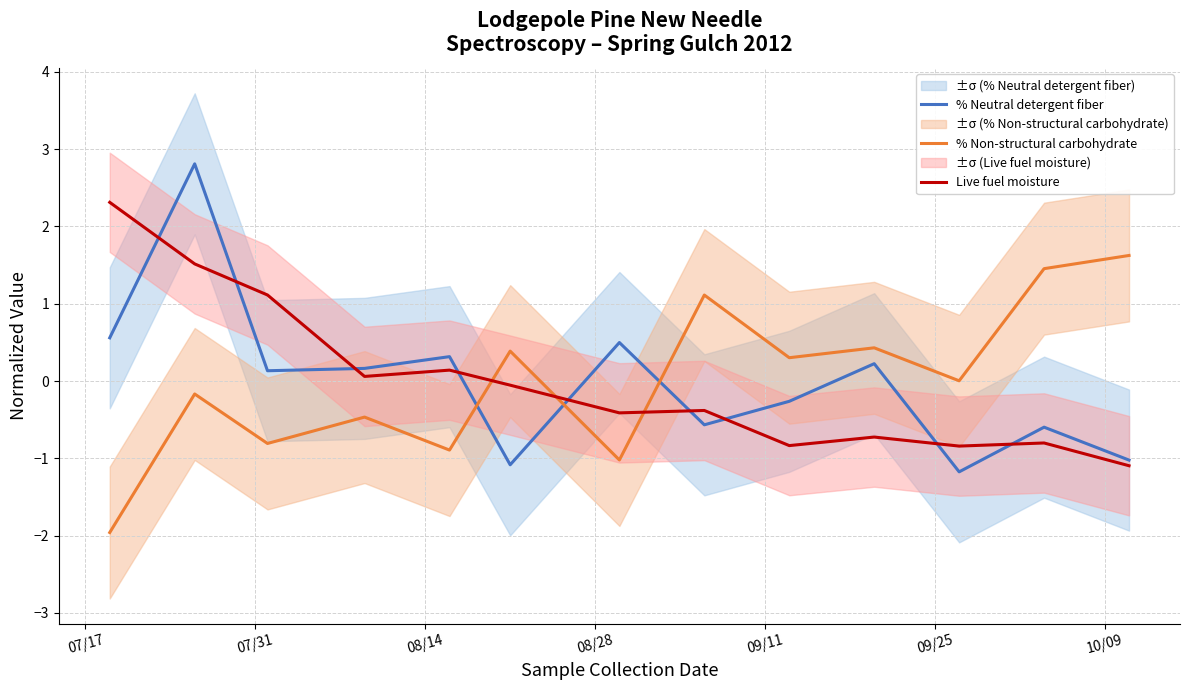

True or false: Live fuel moisture and % Non-structural carbohydrate cross at least once.

True